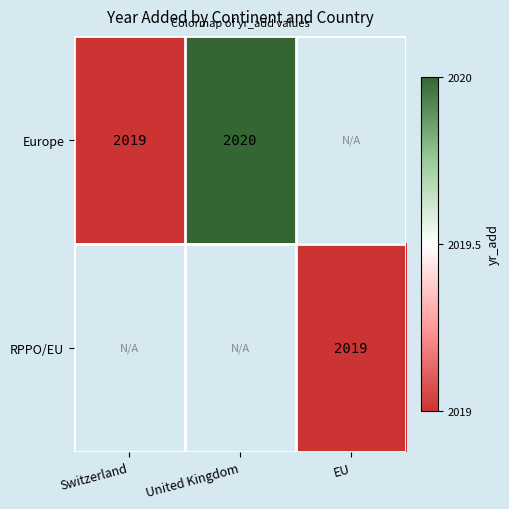

Which has a higher value, United Kingdom or Switzerland?

United Kingdom